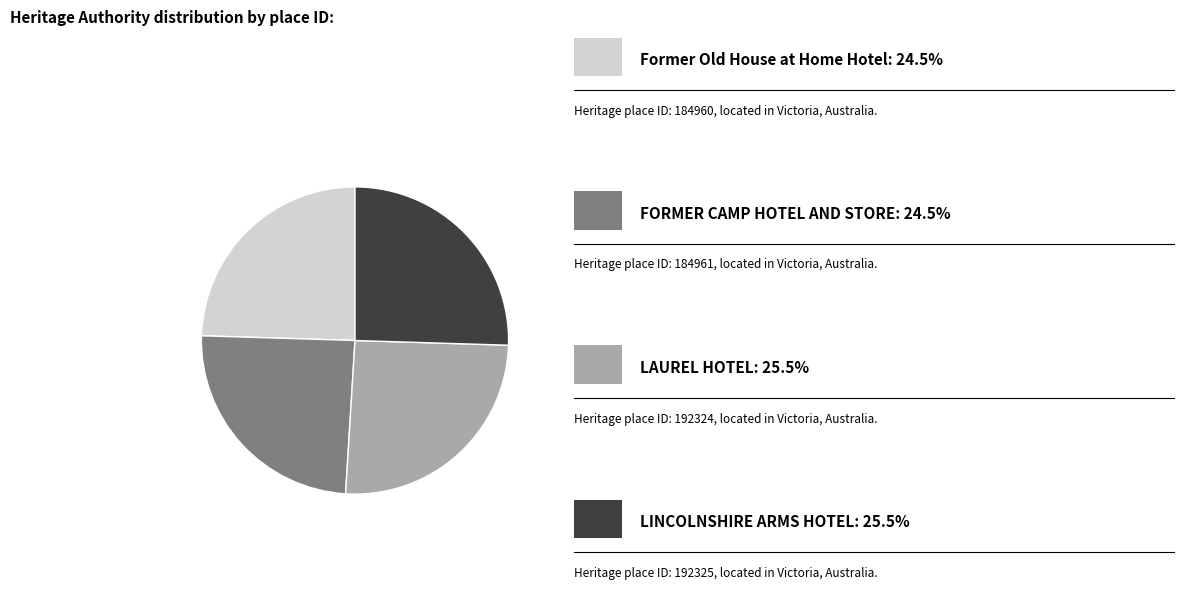

Does any single category account for the majority?

No